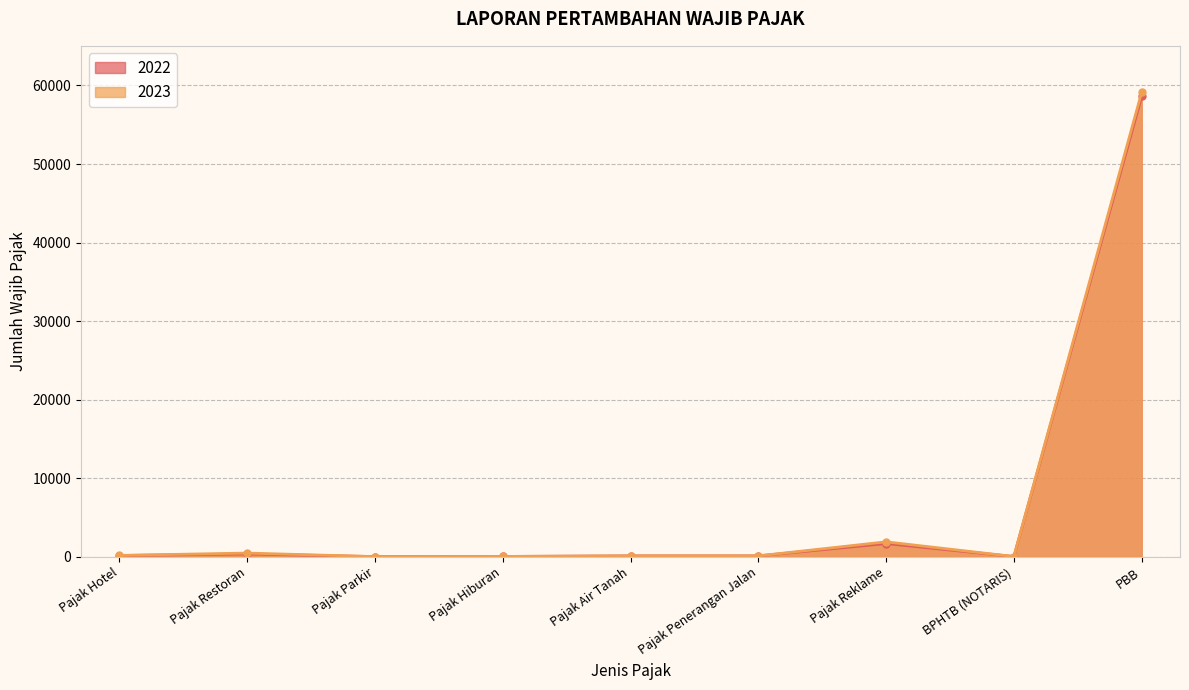

Between Pajak Hotel and PBB, which series saw the biggest shift?

2023